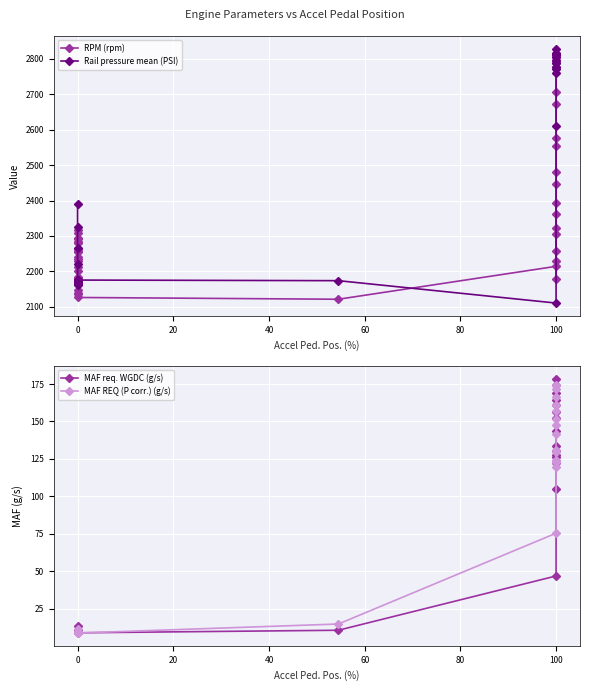

What is the sum of the RPM (rpm) values at 100 and 0?

4492.0